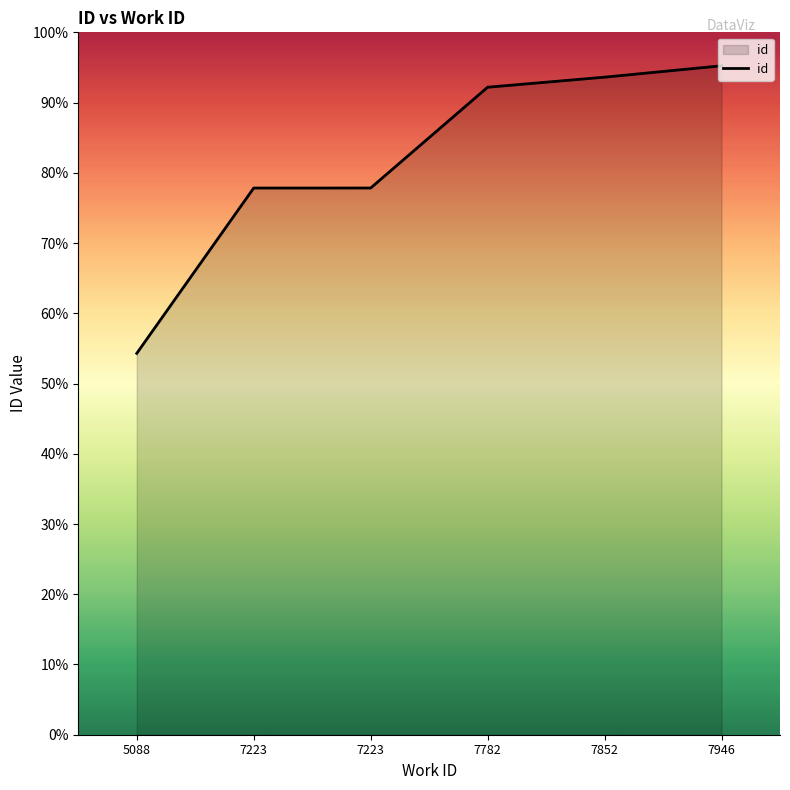

The value at 7223 is 8909. True or false?

False